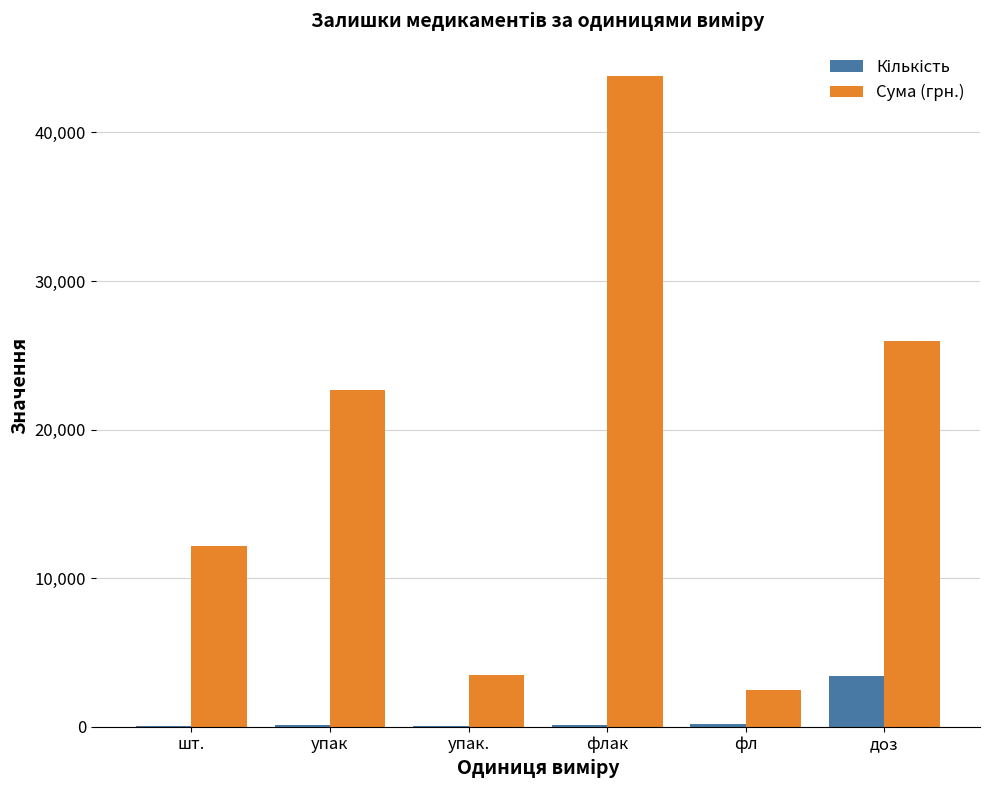

At which label is Сума (грн.) closest to 23116?

упак